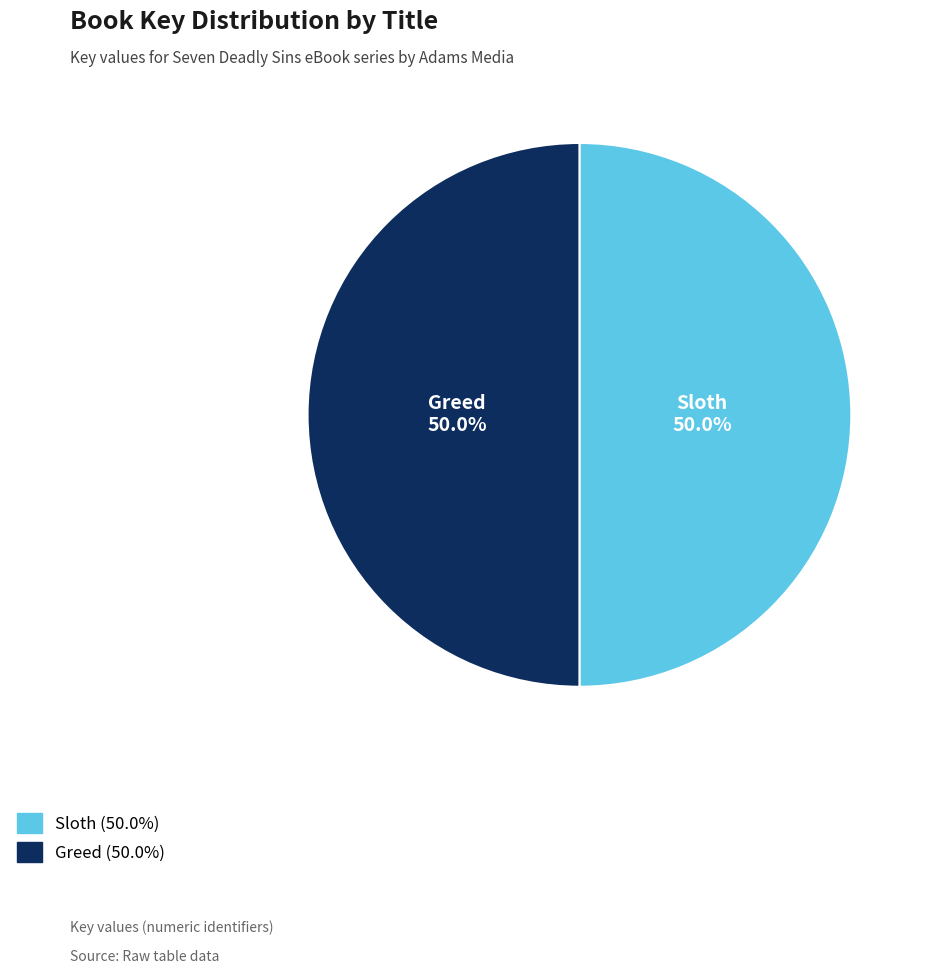

What portion of the pie excludes Sloth?

50.0%